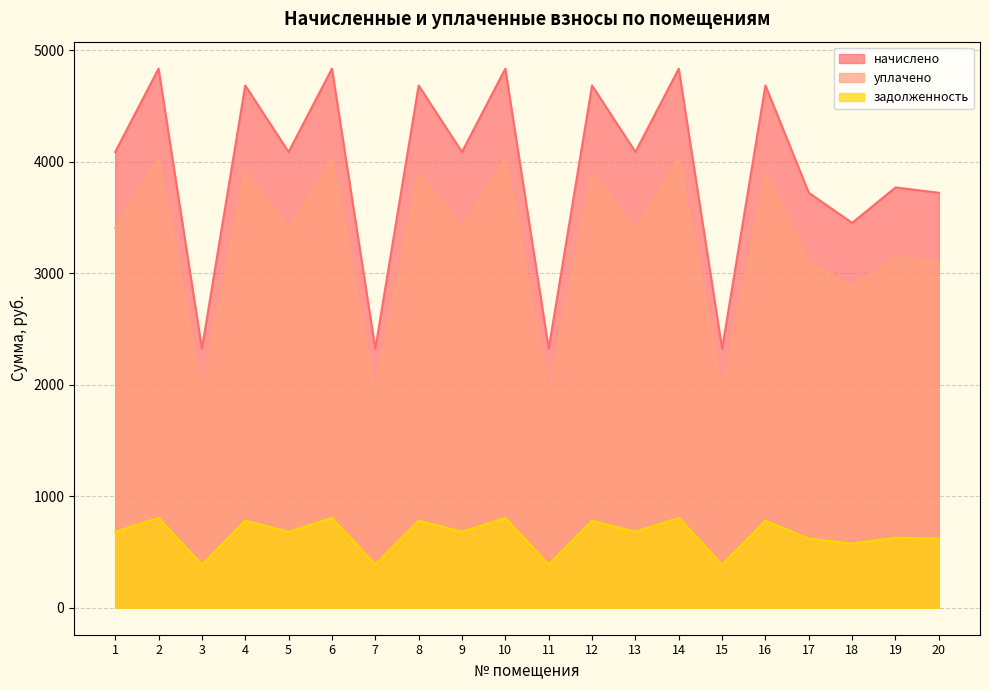

How many lines are shown in the chart?

3